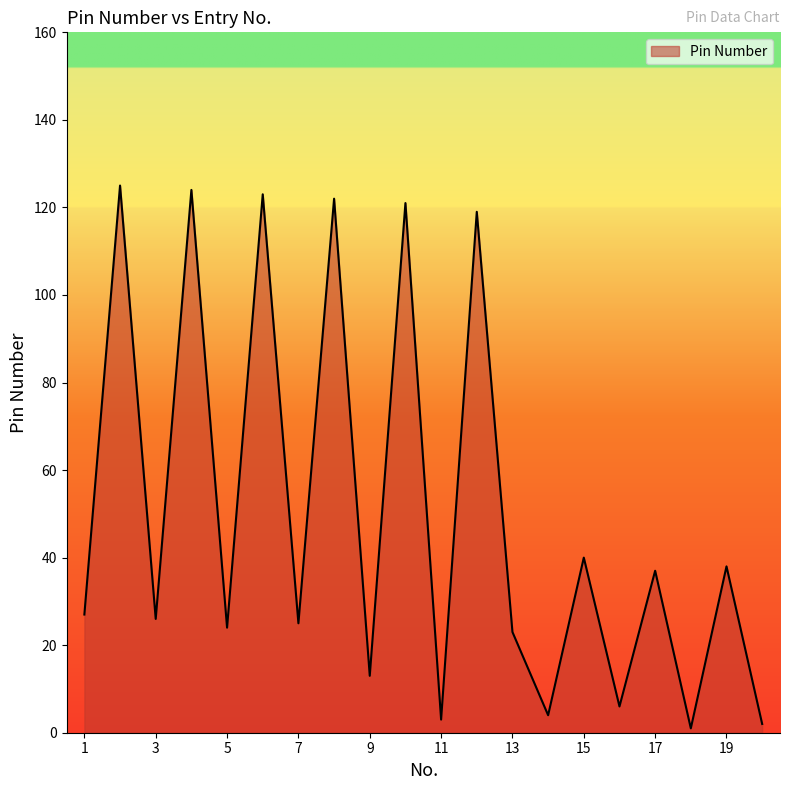

What is the greatest value displayed?

125